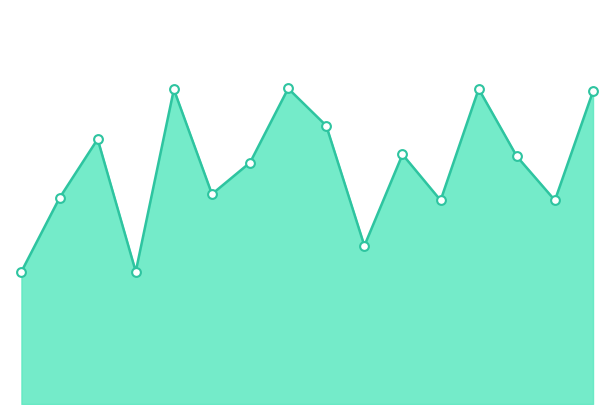

How many lines are shown in the chart?

1